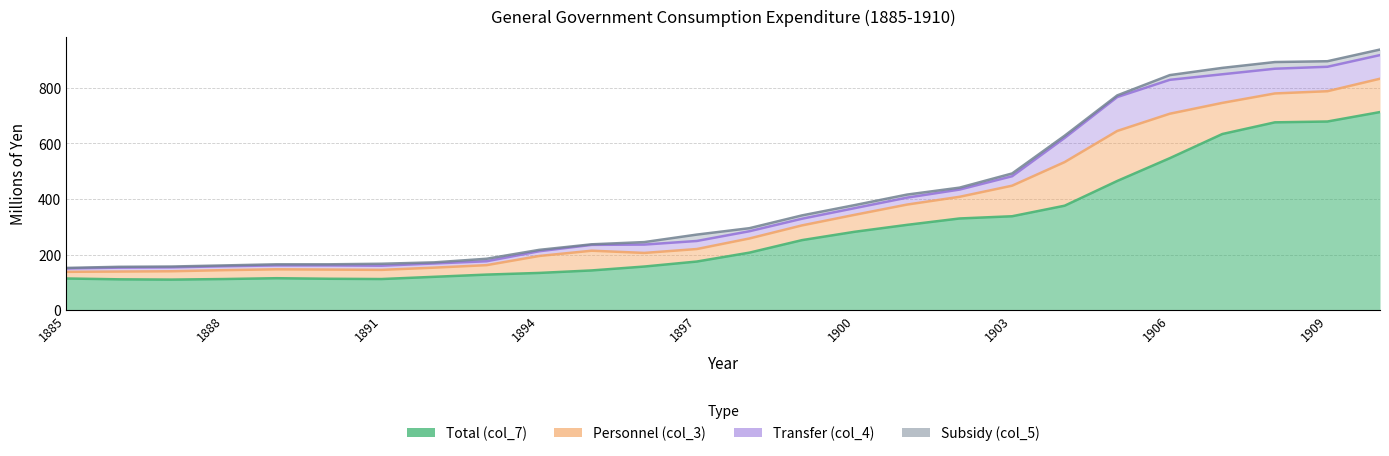

How many categories are shown in the chart?

26